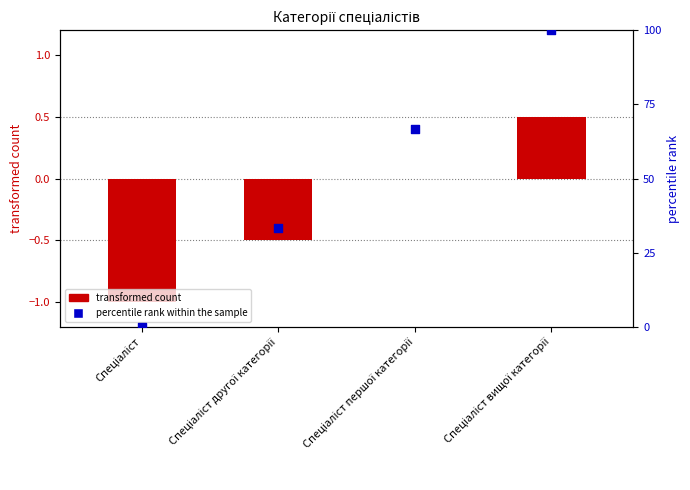

What is the total value across all series at Спеціаліст?

-1.0